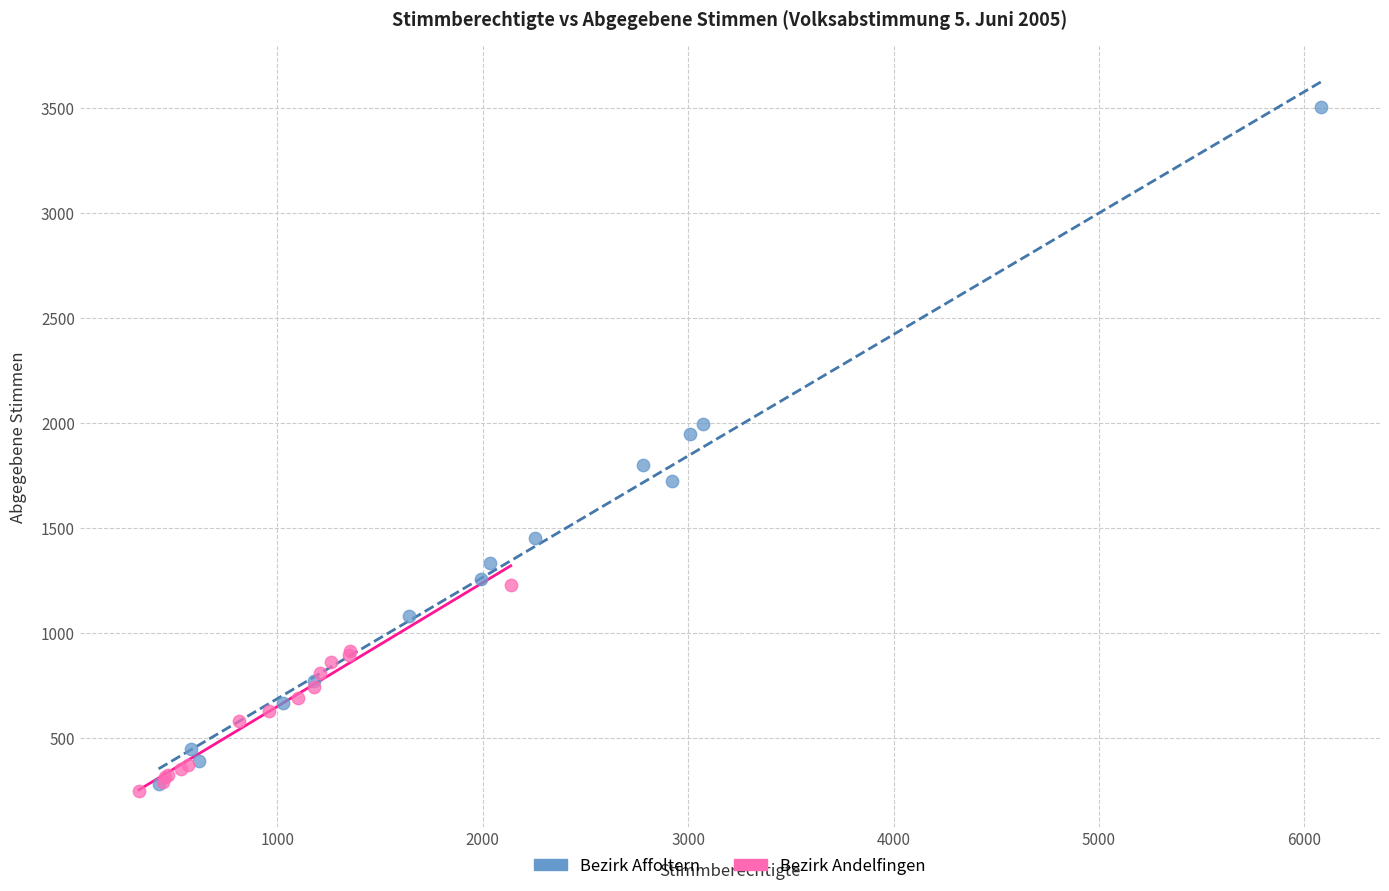

Which series has the widest spread of Y values?

Bezirk Affoltern